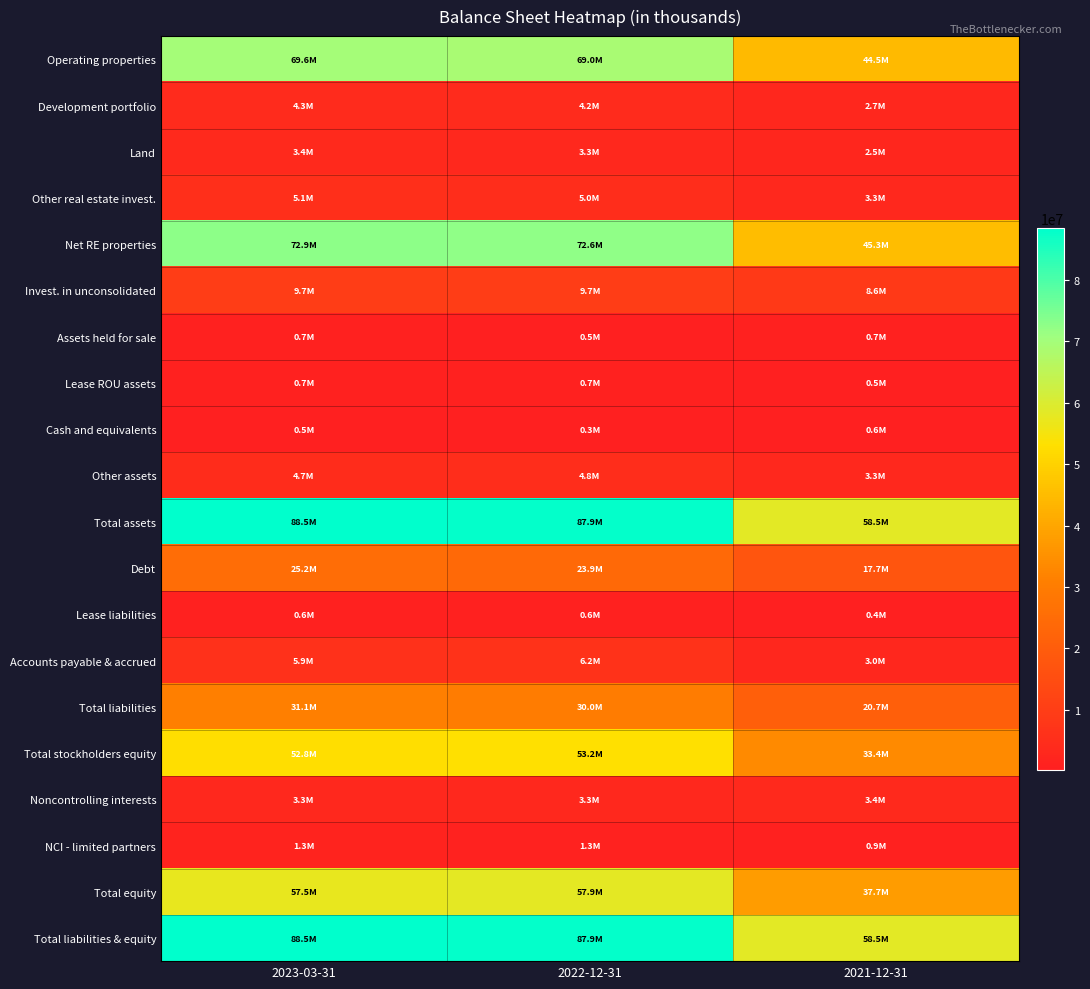

Rank the series at 2023-03-31 from highest to lowest value.

Total assets, Total liabilities & equity, Net RE properties, Operating properties, Total equity, Total stockholders equity, Total liabilities, Debt, Invest. in unconsolidated, Accounts payable & accrued, Other real estate invest., Other assets, Development portfolio, Land, Noncontrolling interests, NCI - limited partners, Lease ROU assets, Assets held for sale, Lease liabilities, Cash and equivalents